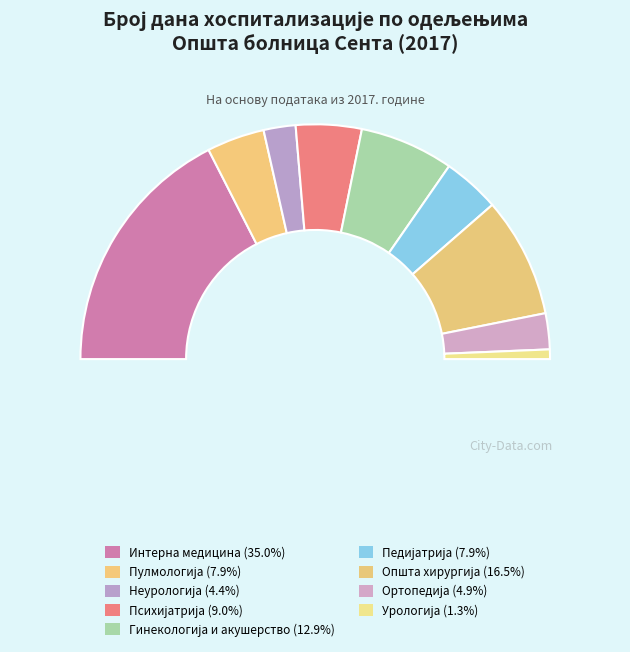

Is Општа хирургија the majority of the pie?

No